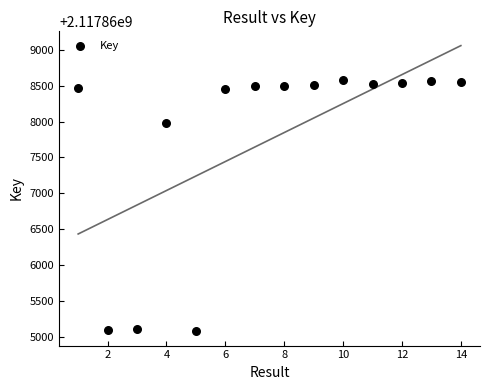

What Y value in the scatter plot is closest to 2117866830?

2117867981